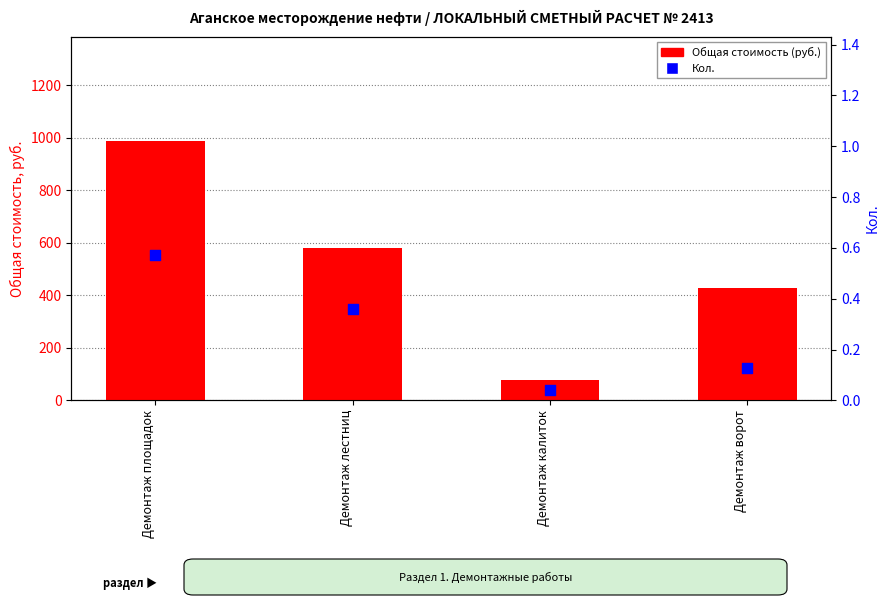

At which category is the sum across all series the highest?

Демонтаж площадок